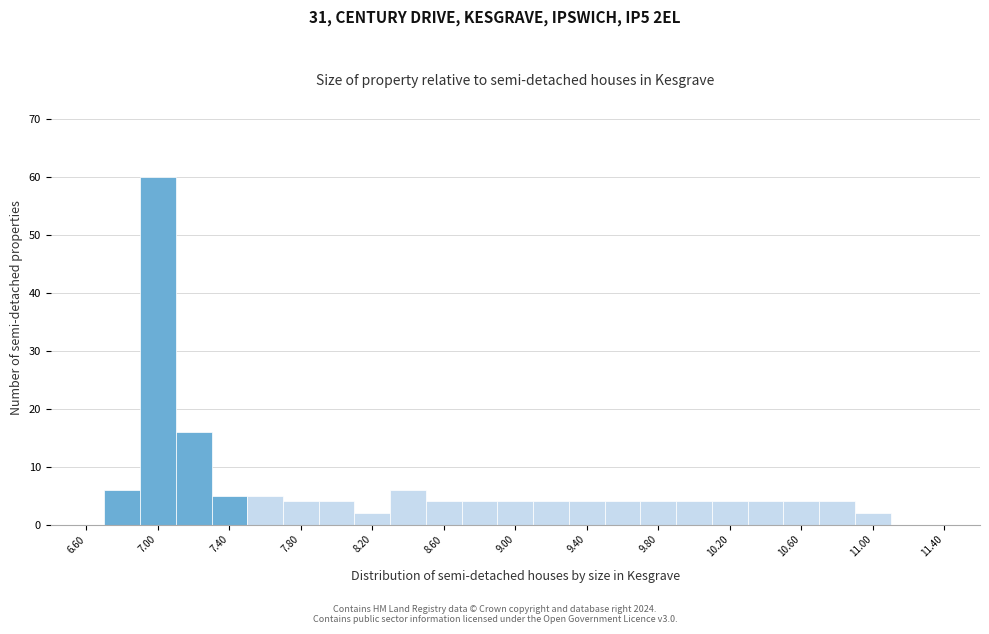

Reading left to right, list every bar in this chart as the range it spans on the x-axis followed by its height. The values are not printed on the chart, so give them approximately, as read against the axis.

6.5 to 6.7: 0
6.7 to 6.9: 6
6.9 to 7.1: 60
7.1 to 7.3: 16
7.3 to 7.5: 5
7.5 to 7.7: 5
7.7 to 7.9: 4
7.9 to 8.1: 4
8.1 to 8.3: 2
8.3 to 8.5: 6
8.5 to 8.7: 4
8.7 to 8.9: 4
8.9 to 9.1: 4
9.1 to 9.3: 4
9.3 to 9.5: 4
9.5 to 9.7: 4
9.7 to 9.9: 4
9.9 to 10.1: 4
10.1 to 10.3: 4
10.3 to 10.5: 4
10.5 to 10.7: 4
10.7 to 10.9: 4
10.9 to 11.1: 2
11.1 to 11.3: 0
11.3 to 11.5: 0